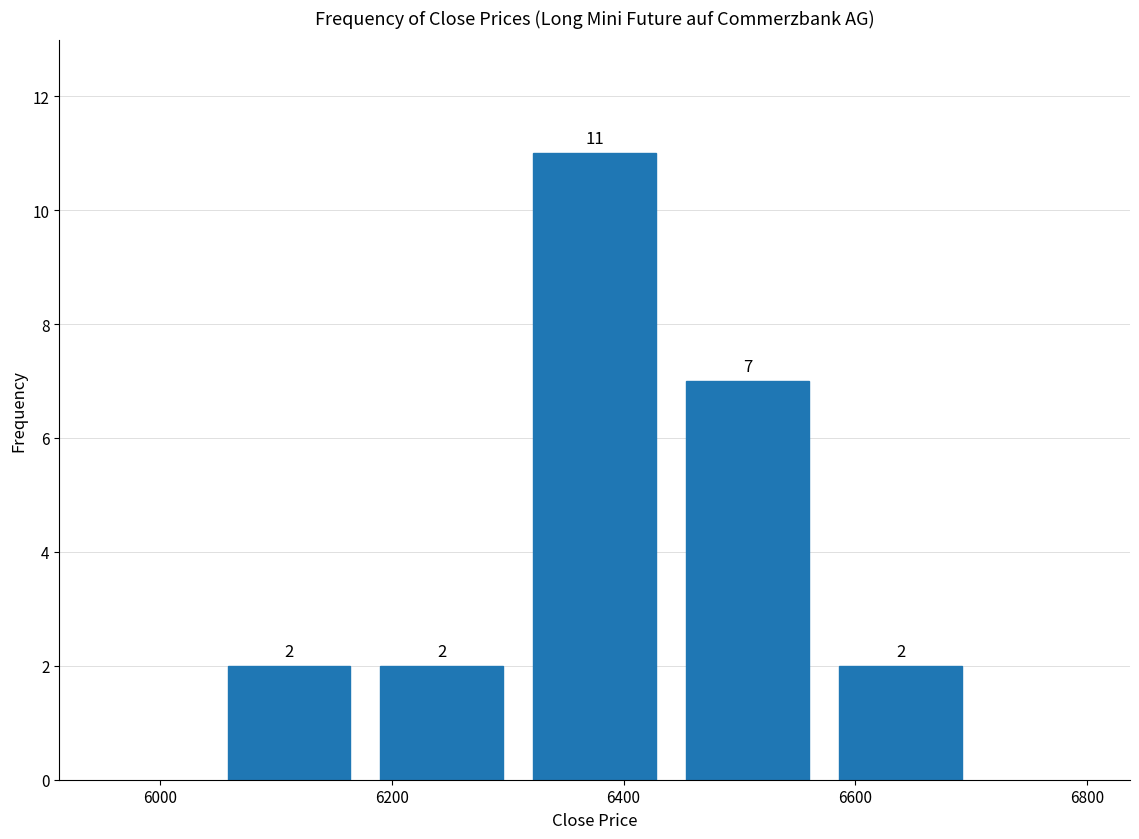

Over which range of the x-axis is the bar tallest?

6300 to 6440